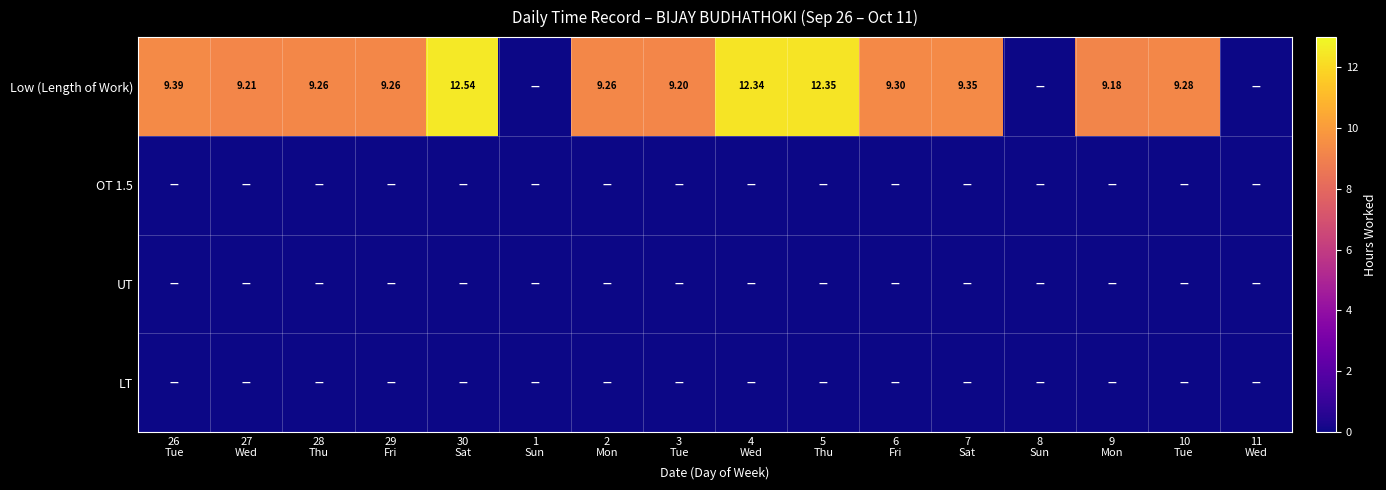

Which series has the largest range (max minus min)?

Low (Length of Work)